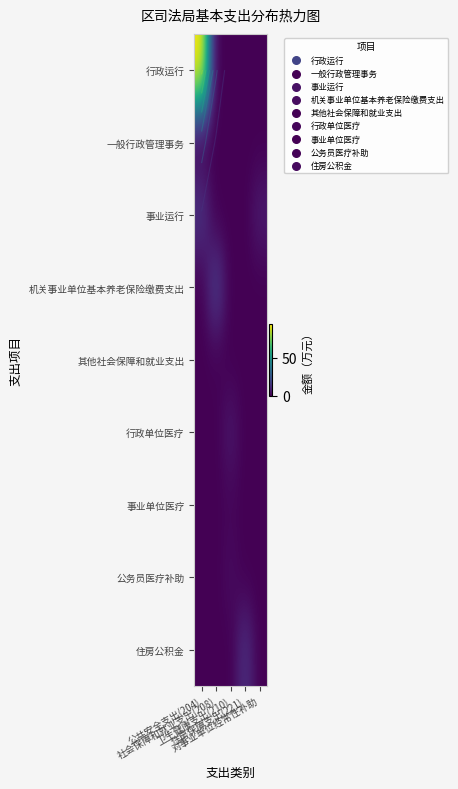

How many data points in 其他社会保障和就业支出 are above 0?

1